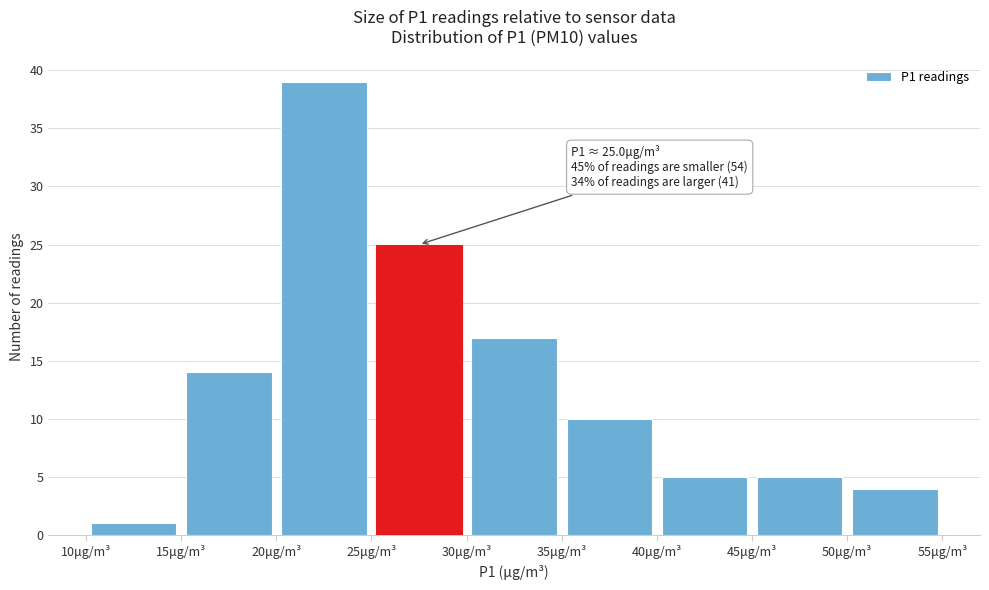

Which range on the x-axis has the tallest bar?

20 to 25